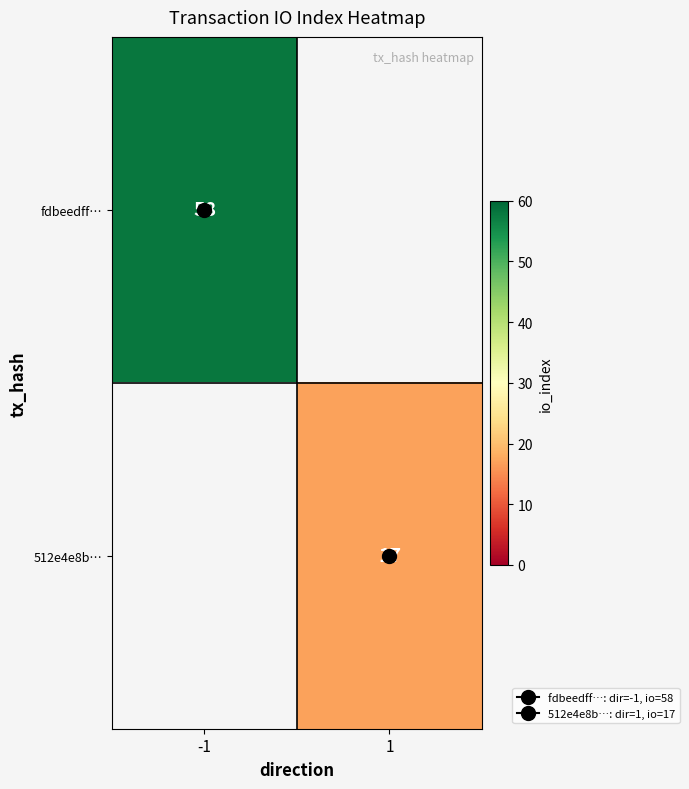

The fdbeedff… series shows 86.3 at -1. True or false?

False